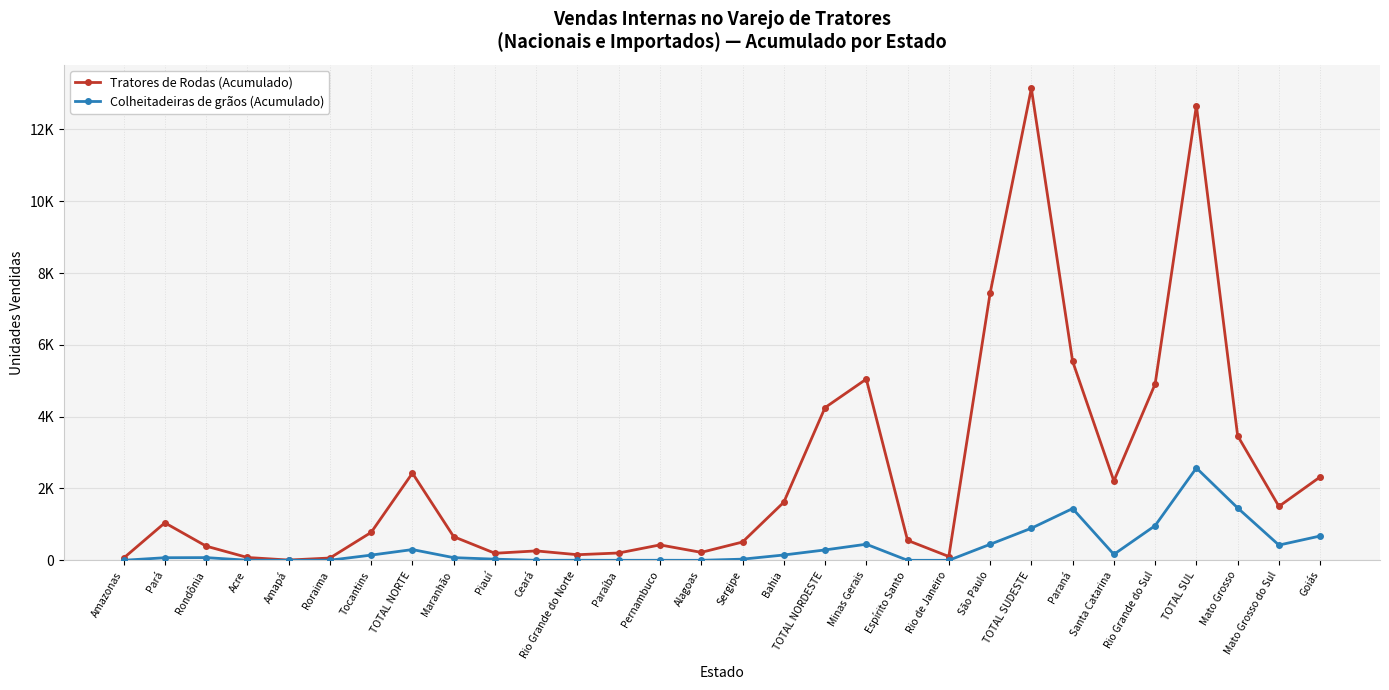

What are all the series names shown in the legend?

Tratores de Rodas (Acumulado), Colheitadeiras de grãos (Acumulado)